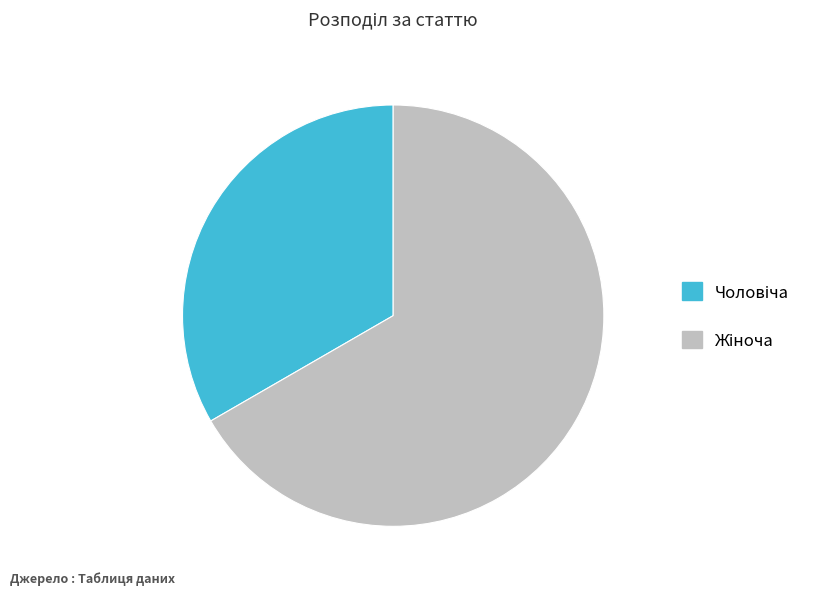

Is there any slice that represents more than half of the pie?

Yes